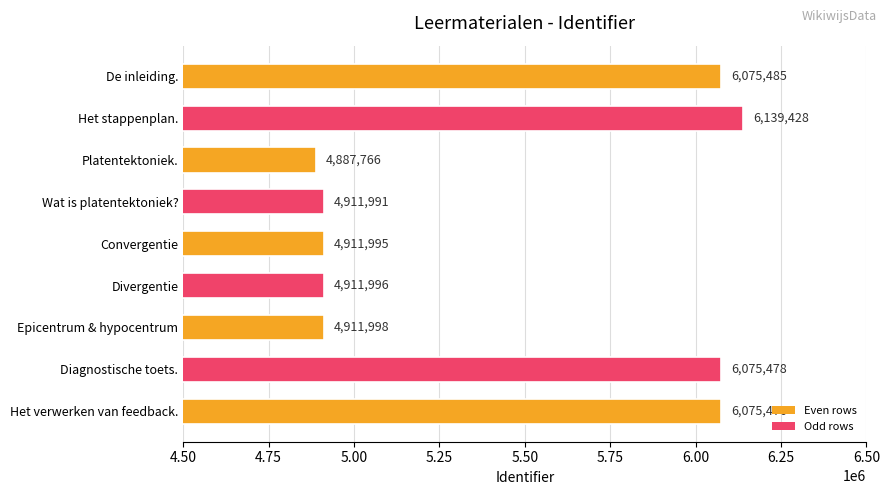

Reading bottom to top, transcribe all the data shown in this chart.

6075476	6075478	4911998	4911996	4911995	4911991	4887766	6139428	6075485